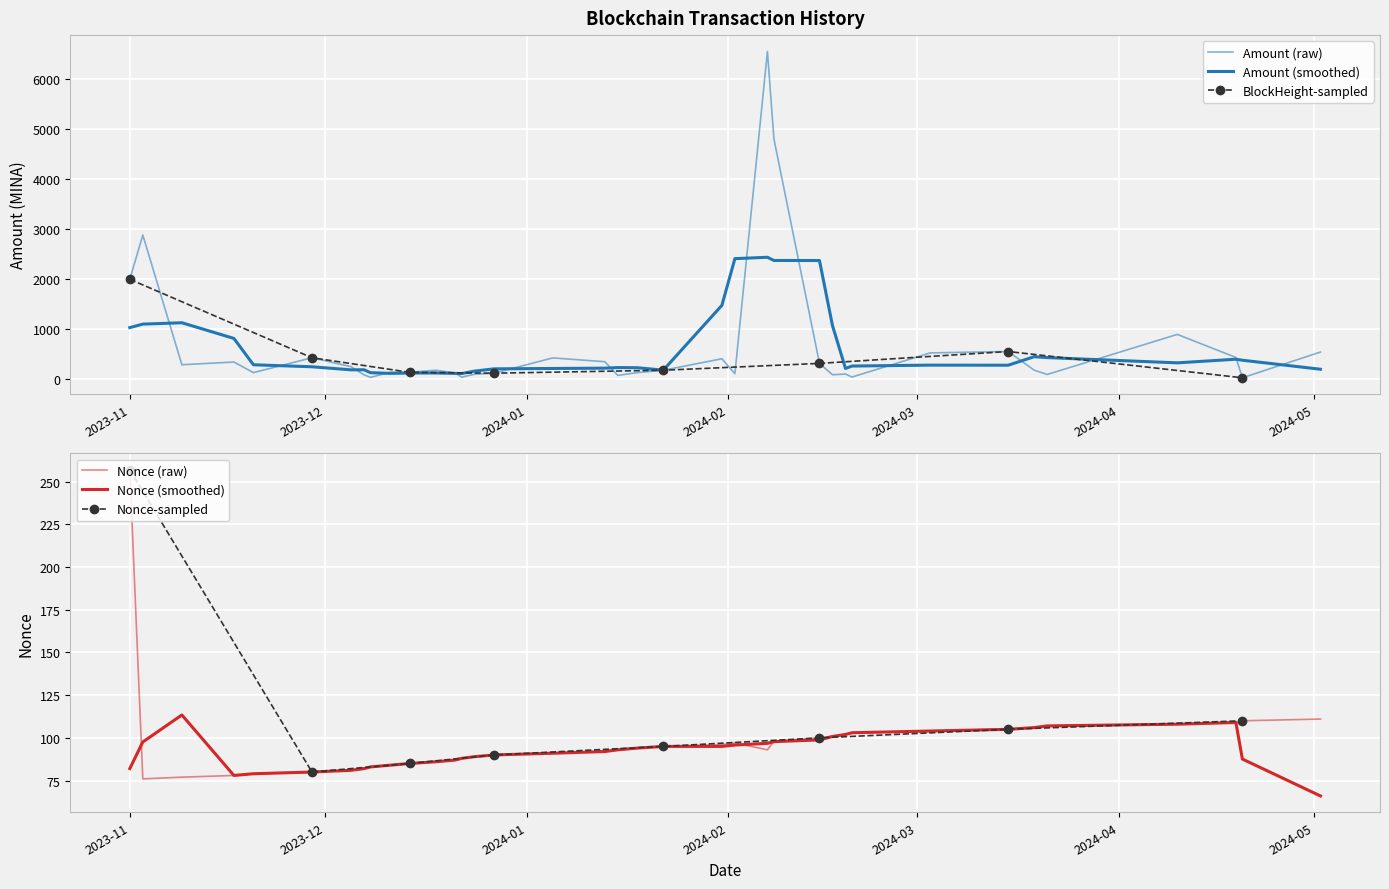

What is the greatest value displayed?

6550.0